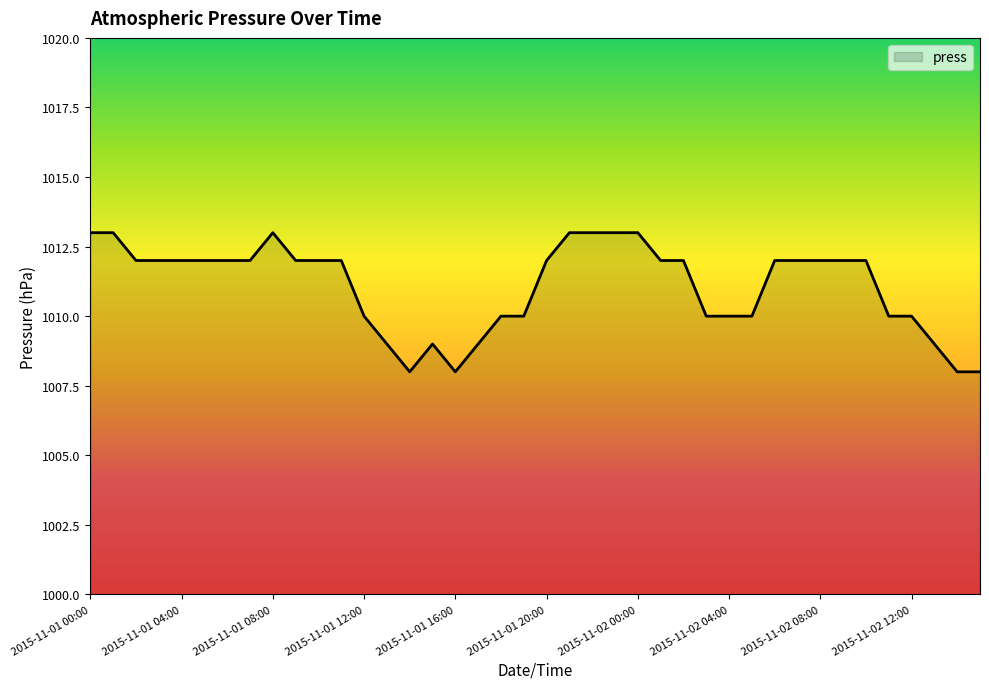

Does the chart have visible grid lines?

No